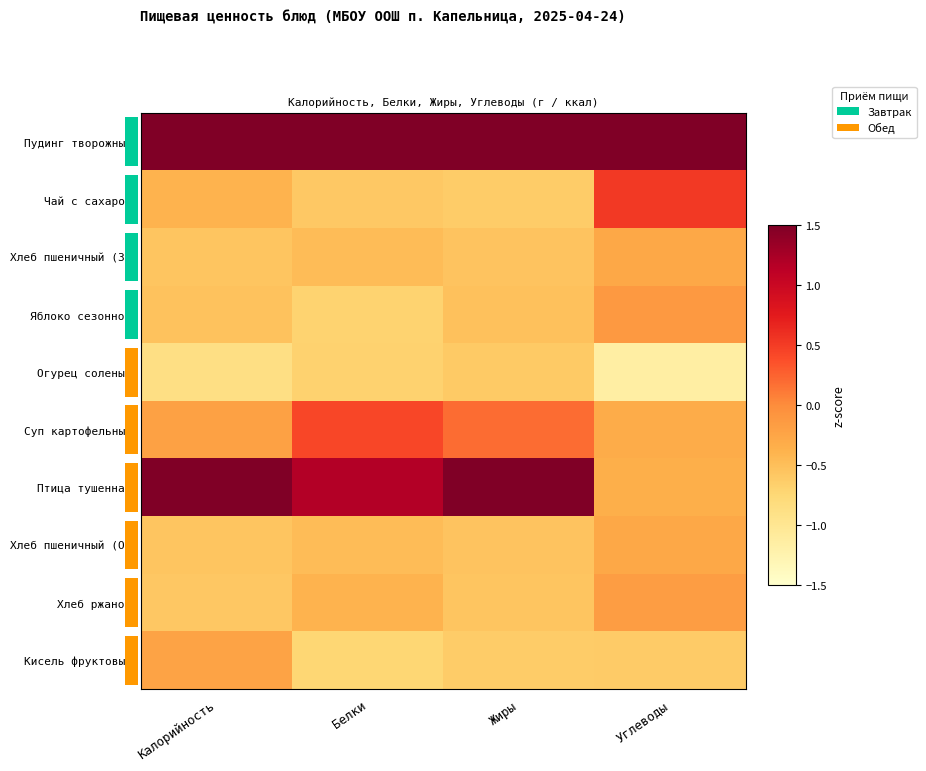

Which series has the largest range (max minus min)?

Птица тушенная